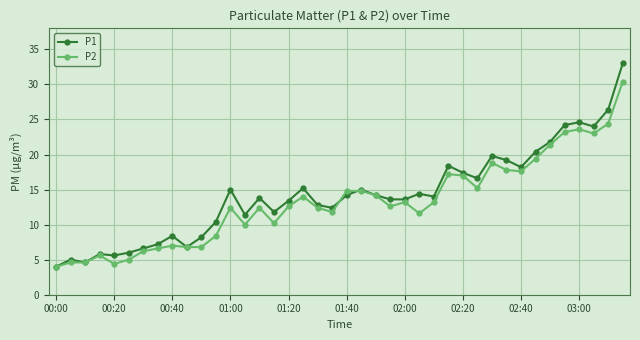

Which series has the widest spread of values?

P1